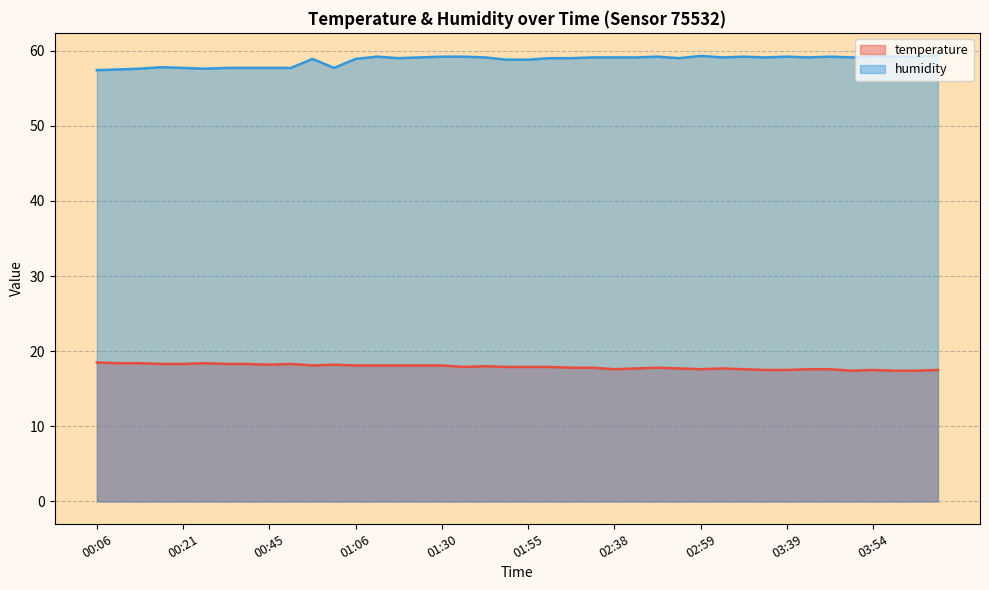

At how many categories does at least one series exceed 40?

40